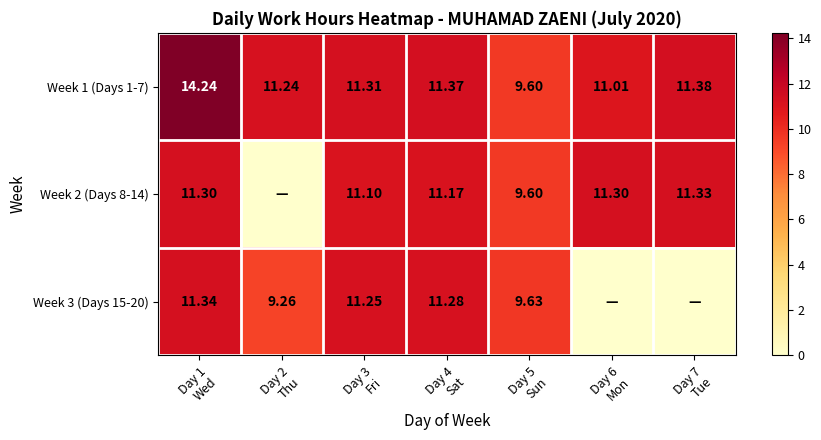

What value does the Week 1 (Days 1-7) series have at Day 4 Sat?

11.4